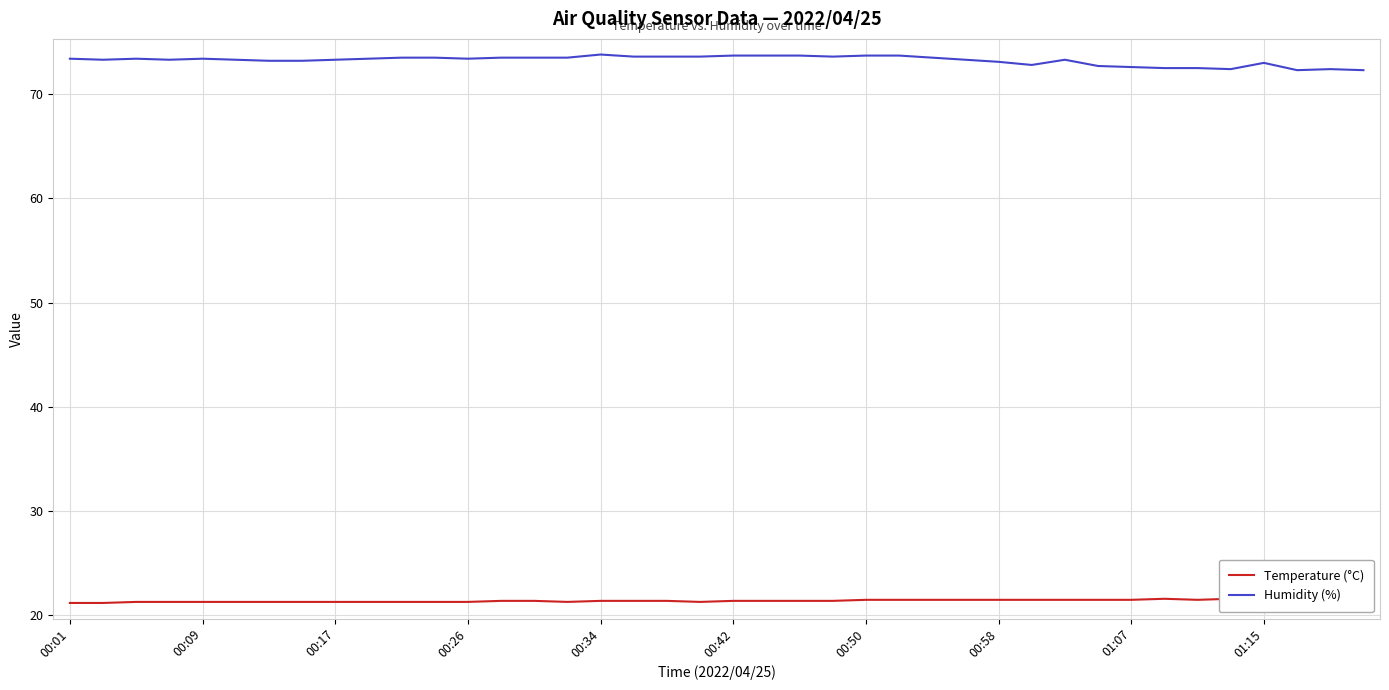

List the series in order of their overall mean, lowest first.

Temperature (°C), Humidity (%)